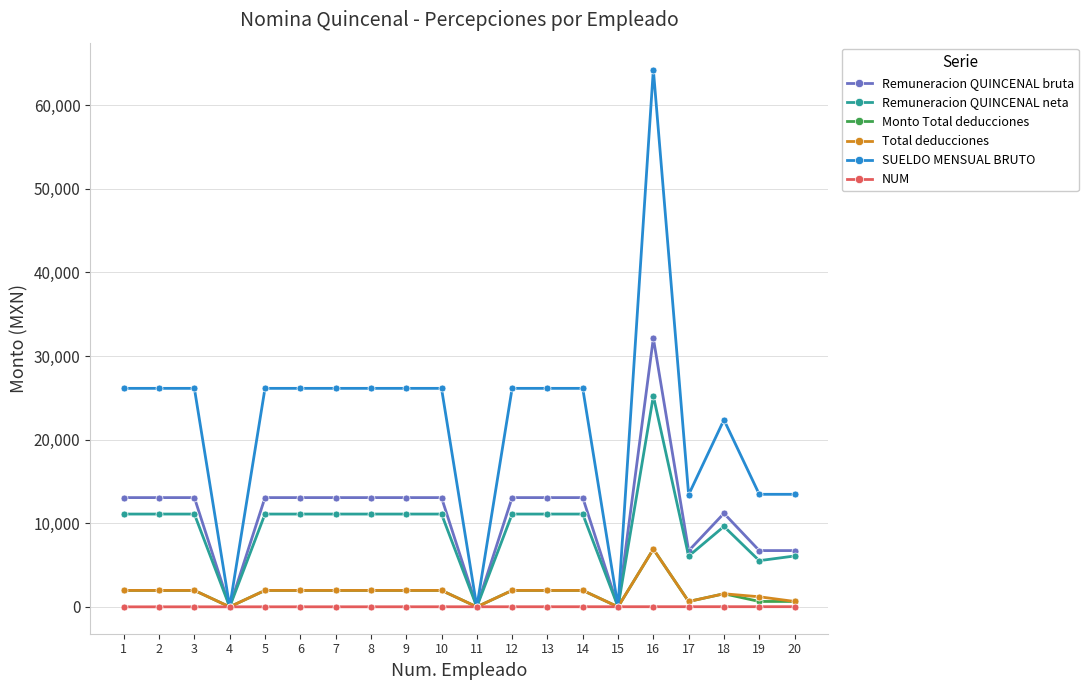

Which category has the highest value across all series?

16